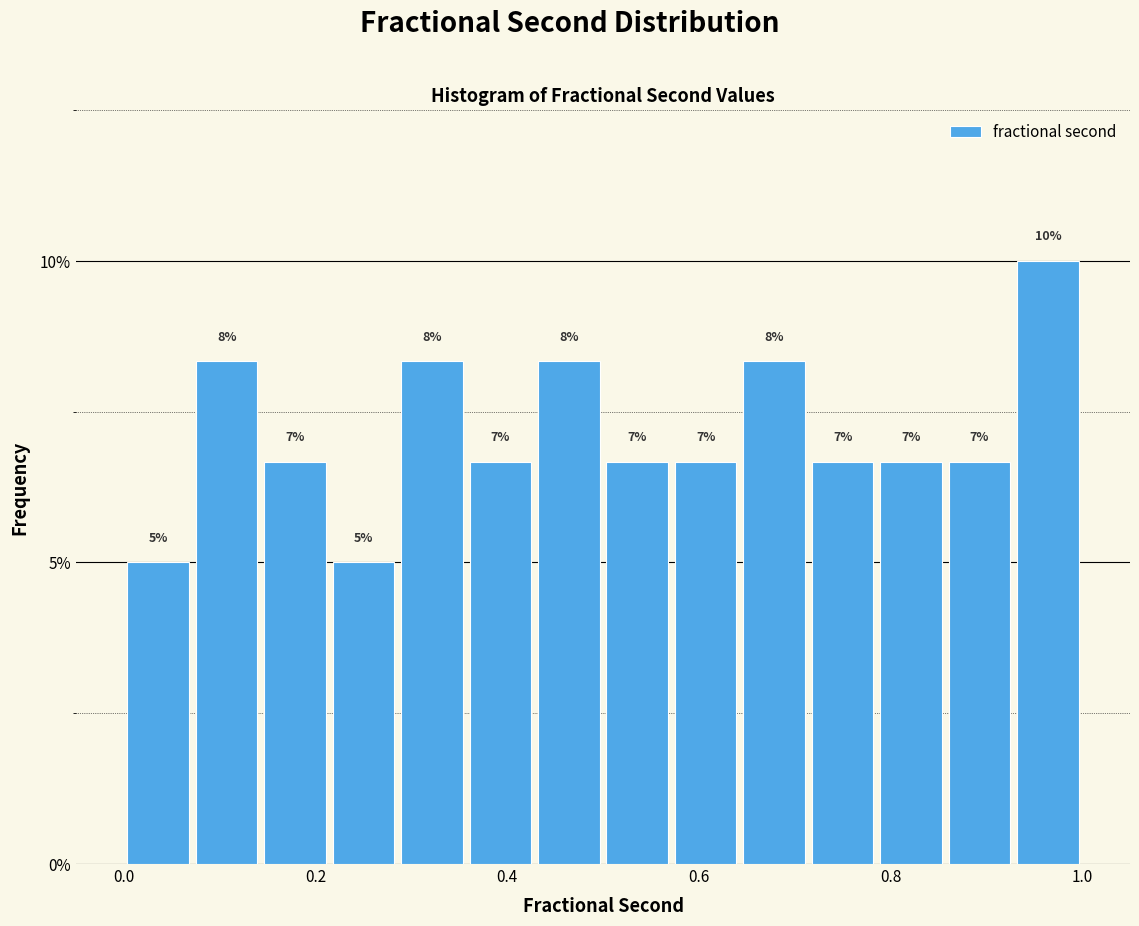

Read against the x-axis, roughly where is the centre of the tallest bar?

0.96